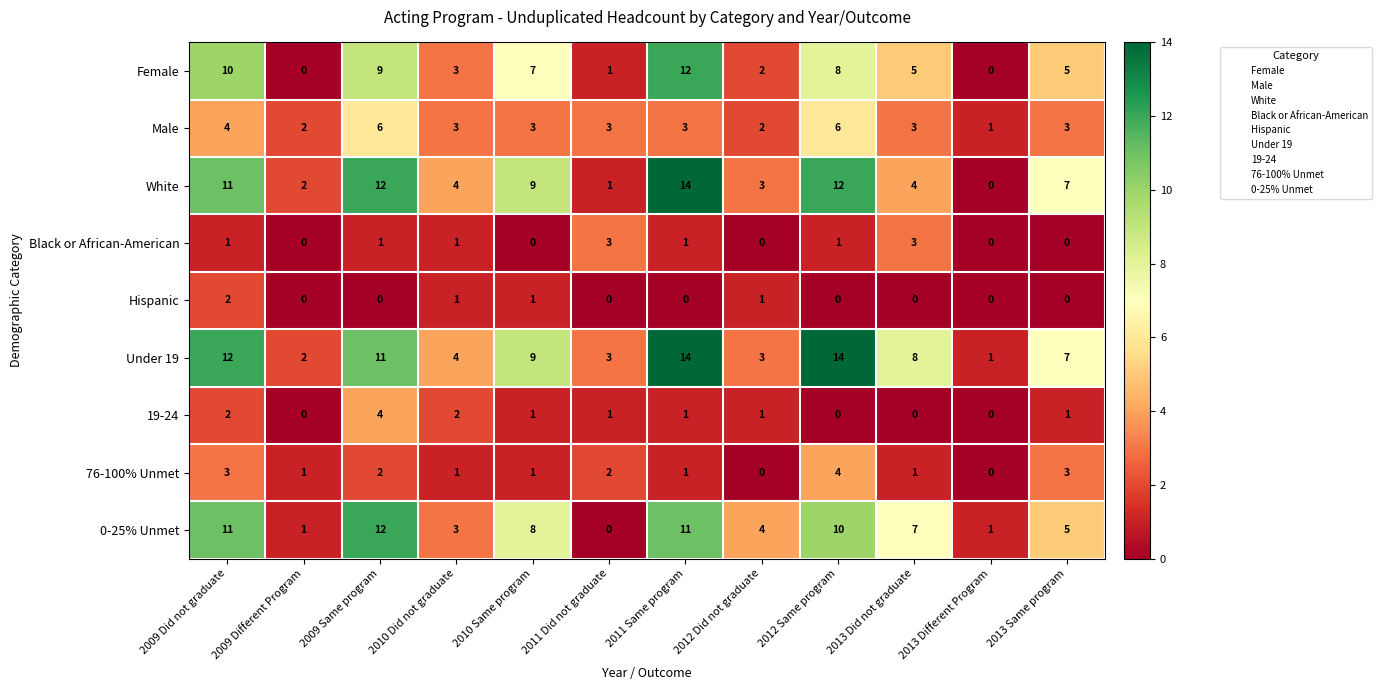

What is the total value across all series at 2009 Same program?

57